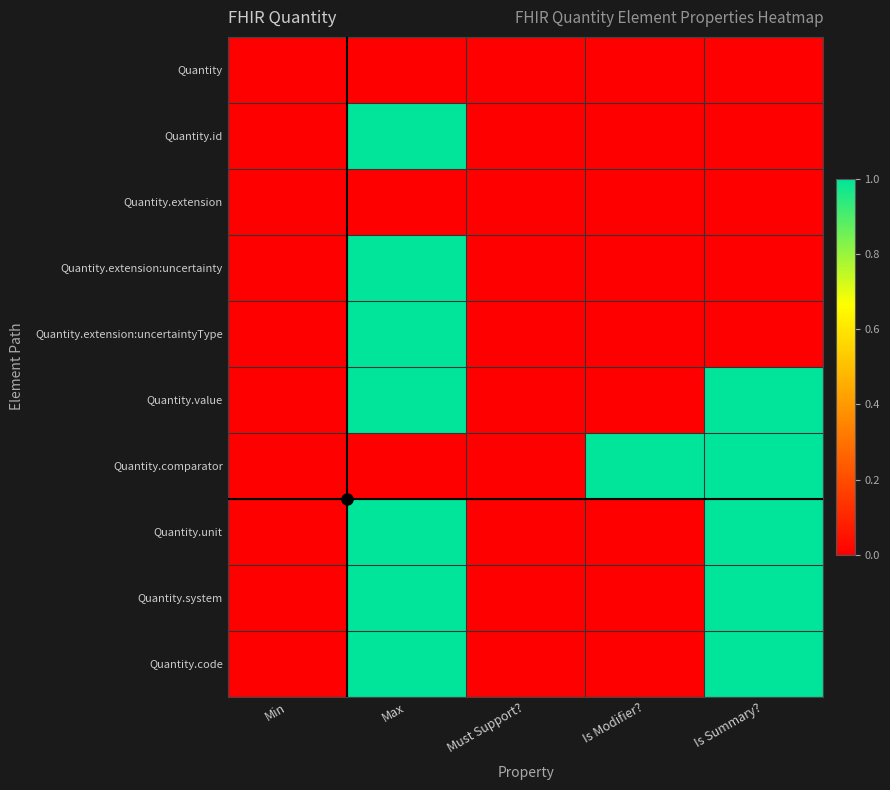

Reading left to right, transcribe all the data shown in this chart.

Quantity: Min=0	Max=0	Must Support?=0	Is Modifier?=0	Is Summary?=0
Quantity.id: Min=0	Max=1	Must Support?=0	Is Modifier?=0	Is Summary?=0
Quantity.extension: Min=0	Max=0	Must Support?=0	Is Modifier?=0	Is Summary?=0
Quantity.extension:uncertainty: Min=0	Max=1	Must Support?=0	Is Modifier?=0	Is Summary?=0
Quantity.extension:uncertaintyType: Min=0	Max=1	Must Support?=0	Is Modifier?=0	Is Summary?=0
Quantity.value: Min=0	Max=1	Must Support?=0	Is Modifier?=0	Is Summary?=1
Quantity.comparator: Min=0	Max=0	Must Support?=0	Is Modifier?=1	Is Summary?=1
Quantity.unit: Min=0	Max=1	Must Support?=0	Is Modifier?=0	Is Summary?=1
Quantity.system: Min=0	Max=1	Must Support?=0	Is Modifier?=0	Is Summary?=1
Quantity.code: Min=0	Max=1	Must Support?=0	Is Modifier?=0	Is Summary?=1